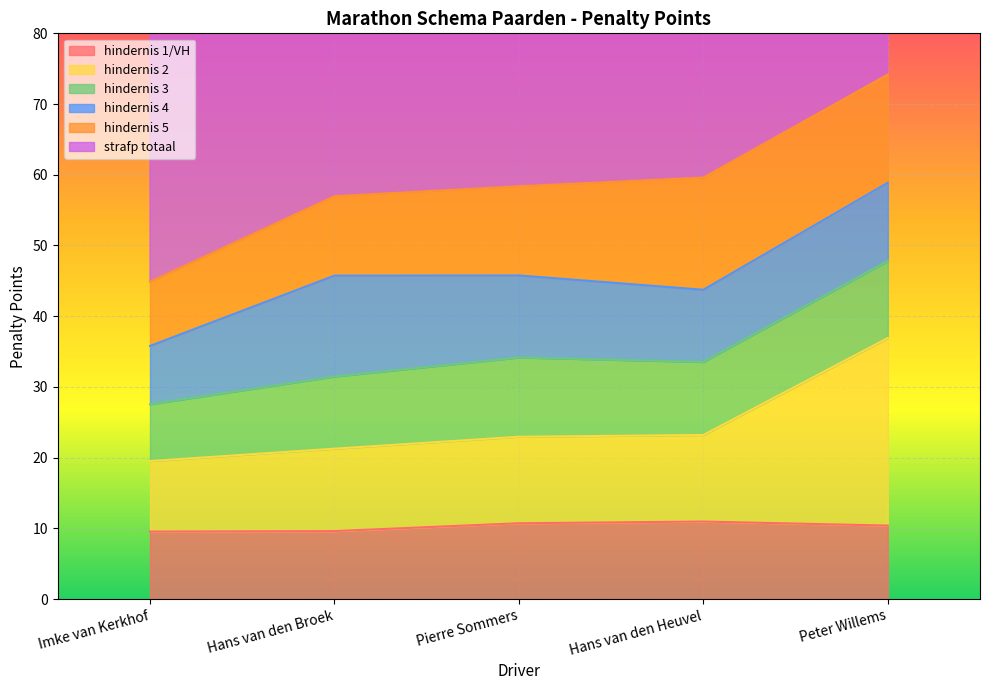

Between Pierre Sommers and Hans van den Broek, which is larger?

Pierre Sommers